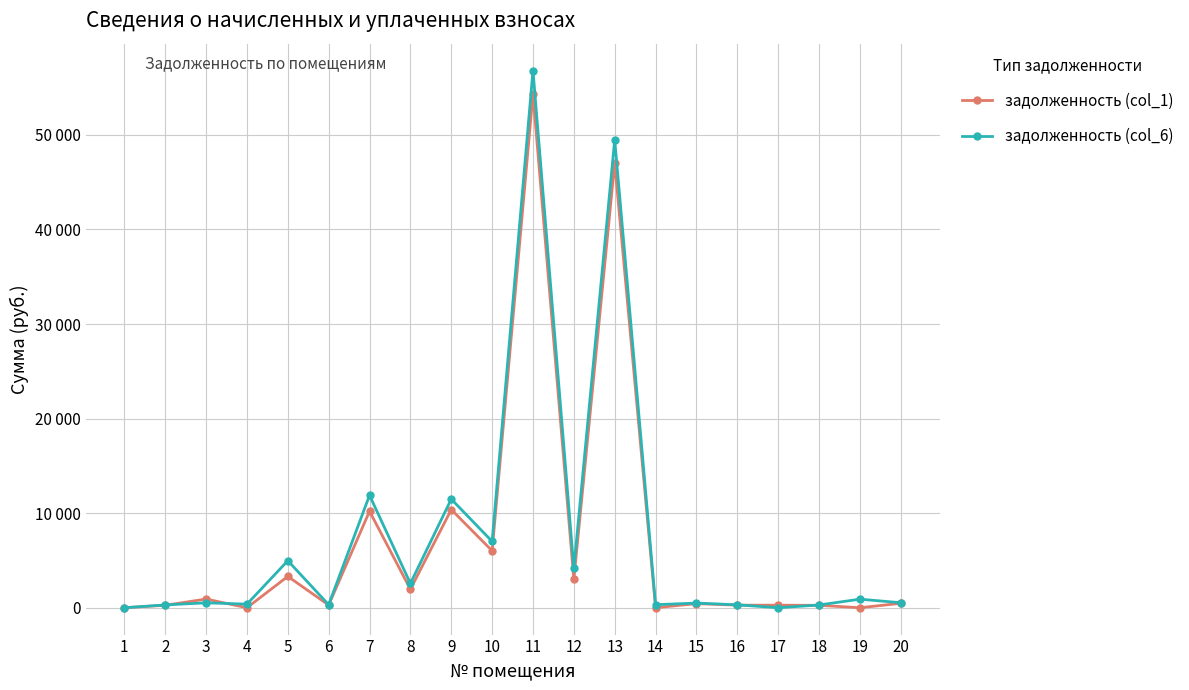

What is the maximum value shown in the chart?

56811.4